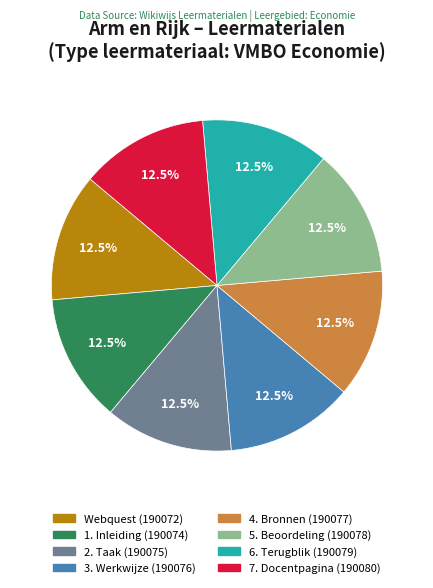

Is there any slice that represents more than half of the pie?

No